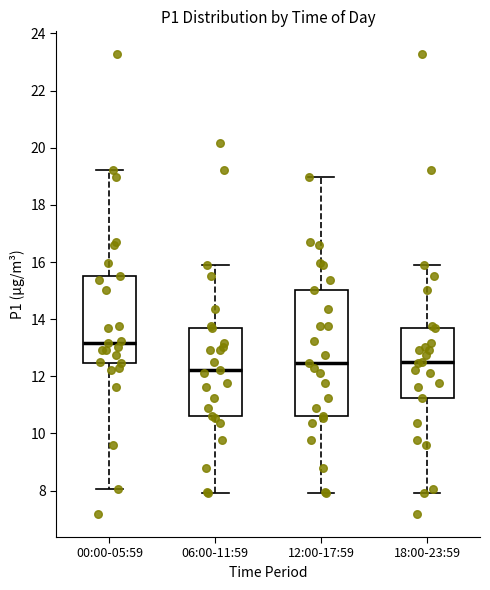

Where does the median line of the box for 12:00-17:59 sit on the y-axis? The values are not printed on the chart, so give them approximately, as read against the axis.

12.4